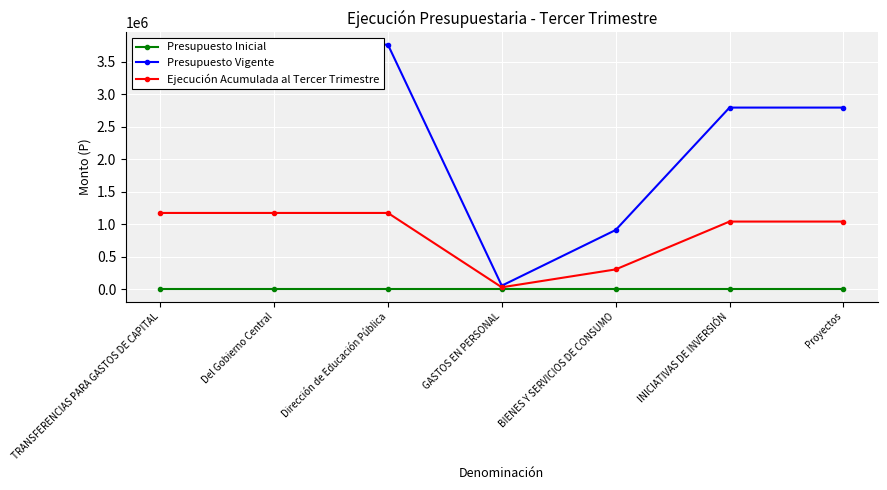

Reading left to right, extract all data points from this chart.

Presupuesto Inicial: 0	0	0	0	0	0	0
Presupuesto Vigente: 3764765	3764765	3764765	56000	912425	2796340	2796340
Ejecución Acumulada al Tercer Trimestre: 1175192	1175192	1175192	31160	306201	1042527	1042527